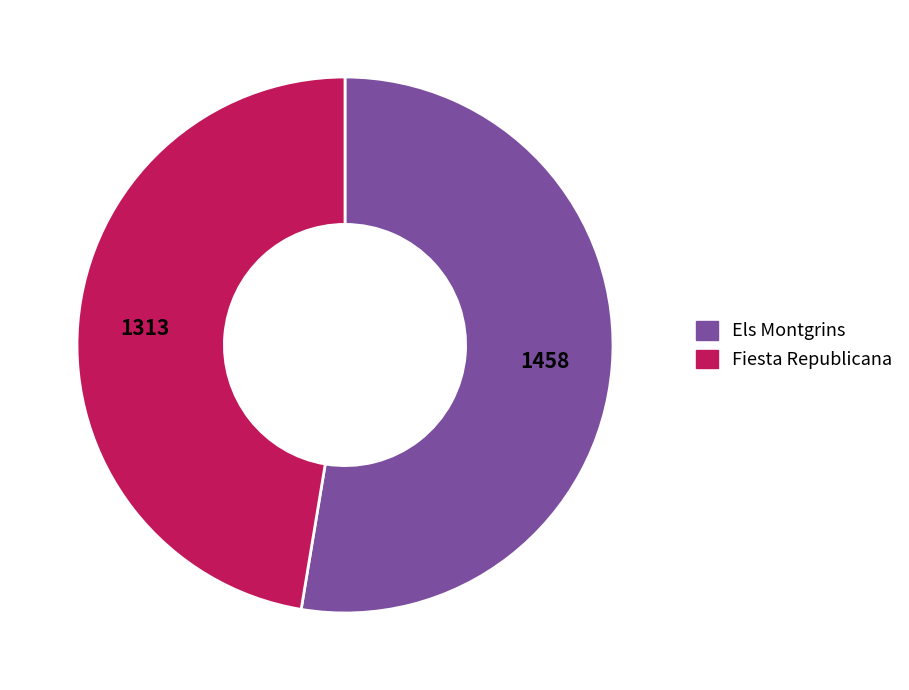

How many segments does this pie chart have?

2